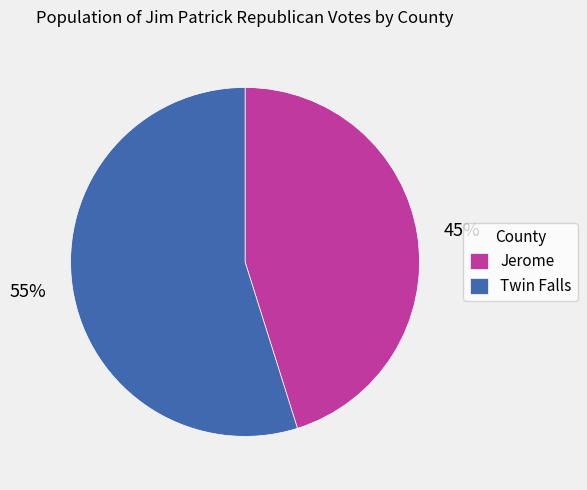

How many segments does this pie chart have?

2